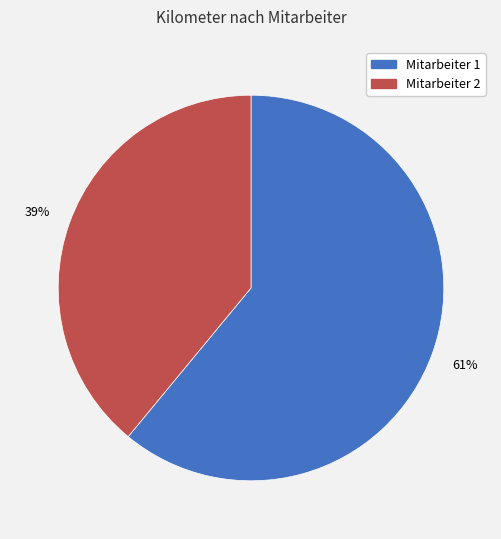

What is the smallest slice in the pie chart?

Mitarbeiter 2